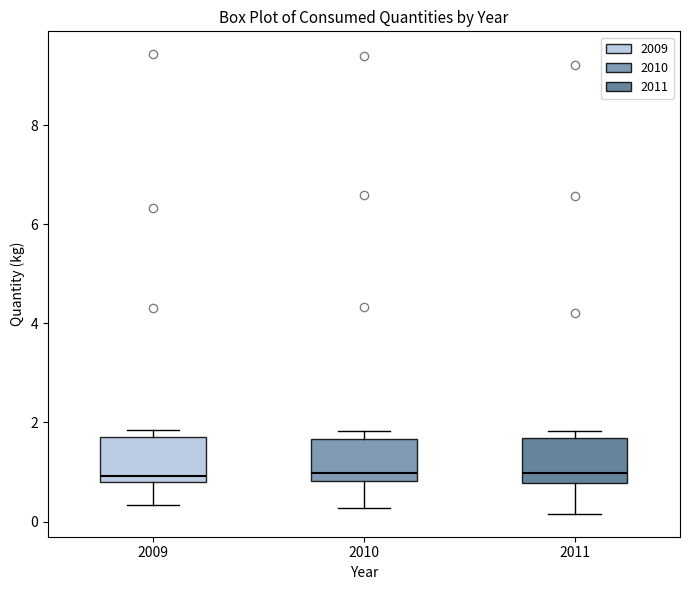

Where does the median line of the box at x = 2010 sit on the y-axis? The values are not printed on the chart, so give them approximately, as read against the axis.

1.0